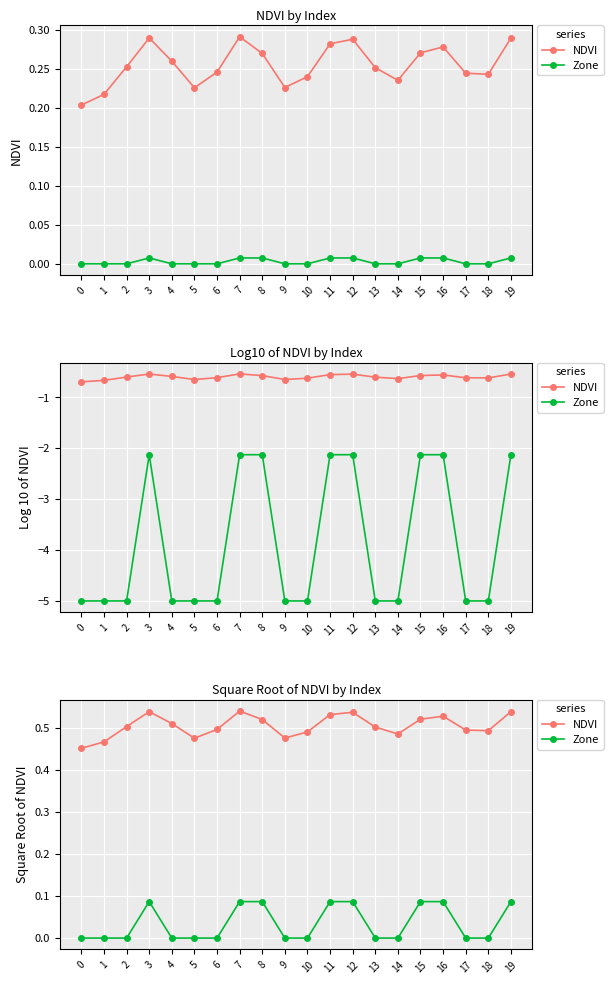

At which category is the sum across all series the highest?

7